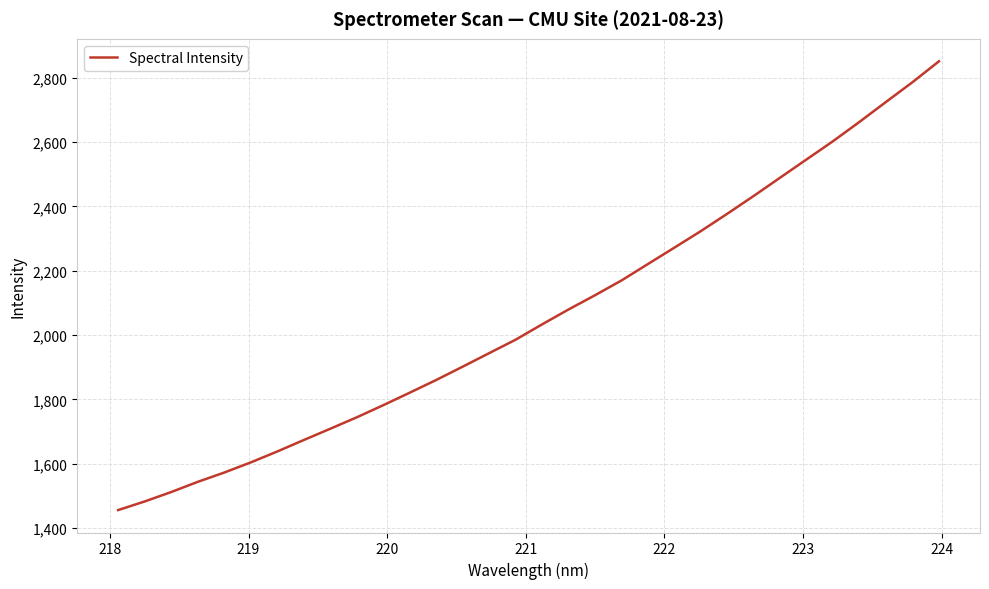

What is the difference between the maximum and minimum values?

1395.4